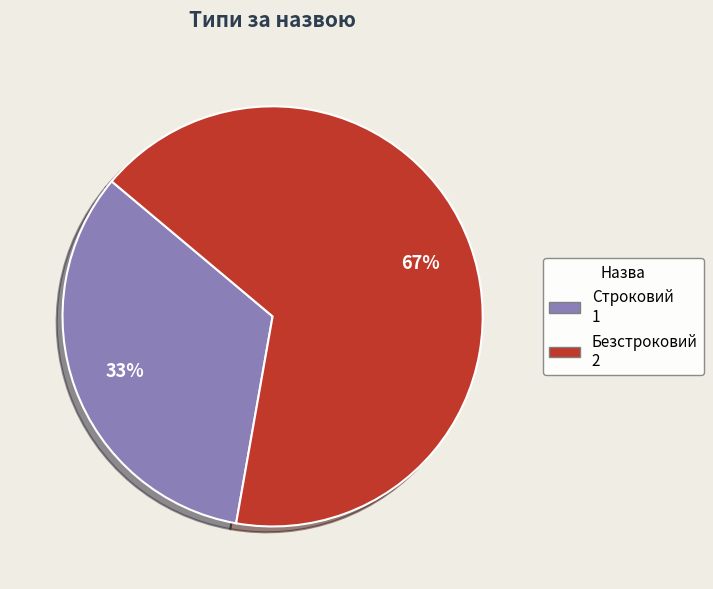

Does Строковий account for over 50% of the chart?

No